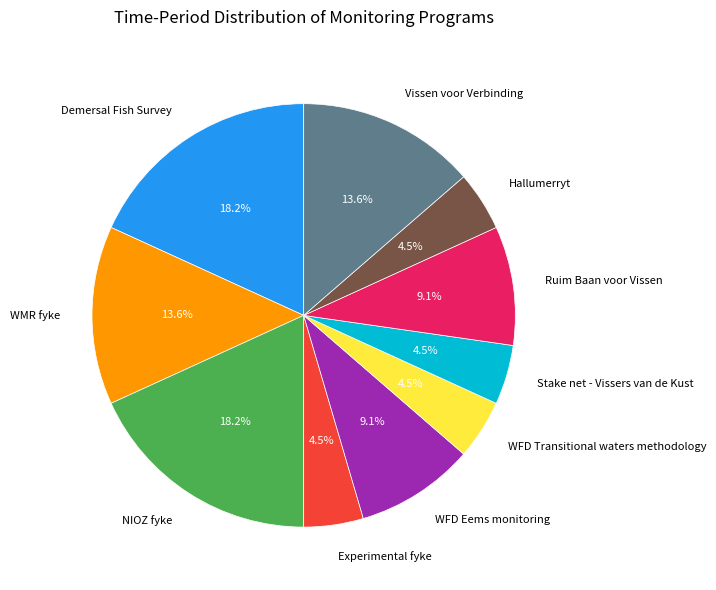

To the nearest percent, what is the difference between the WMR fyke and Hallumerryt slice percentages?

9%